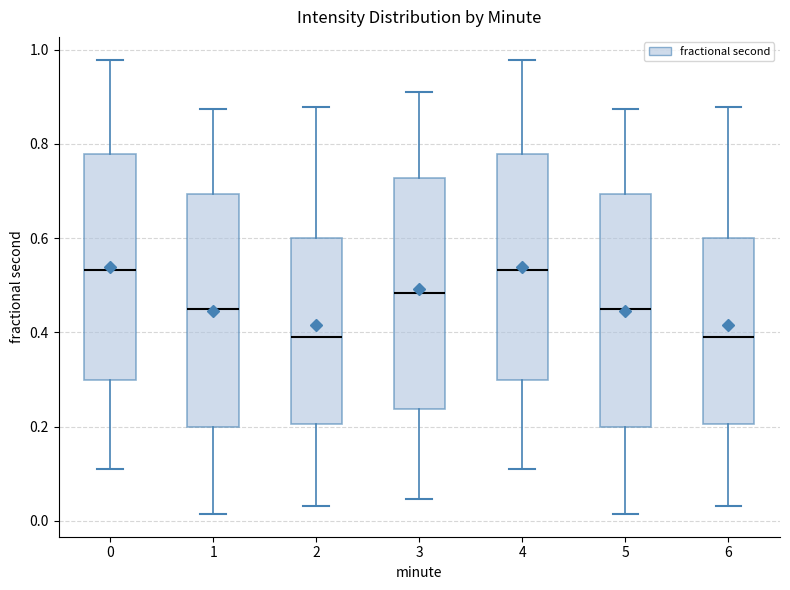

Reading left to right, read every box against the y-axis: the position of its median line, the range the box covers, and the ends of its whiskers. The values are not printed on the chart, so give them approximately, as read against the axis.

0: median 0.54, box 0.30 to 0.78, whiskers 0.10 to 0.98
1: median 0.46, box 0.20 to 0.70, whiskers 0.02 to 0.88
2: median 0.40, box 0.20 to 0.60, whiskers 0.04 to 0.88
3: median 0.48, box 0.24 to 0.72, whiskers 0.04 to 0.92
4: median 0.54, box 0.30 to 0.78, whiskers 0.10 to 0.98
5: median 0.46, box 0.20 to 0.70, whiskers 0.02 to 0.88
6: median 0.40, box 0.20 to 0.60, whiskers 0.04 to 0.88